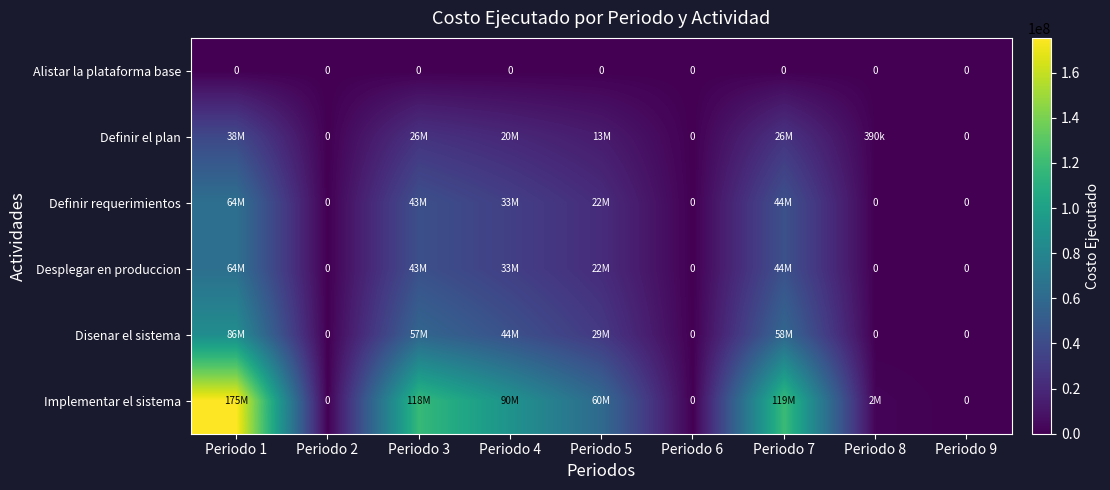

Is it true that Implementar el sistema equals 58375973.2 at Periodo 3?

False